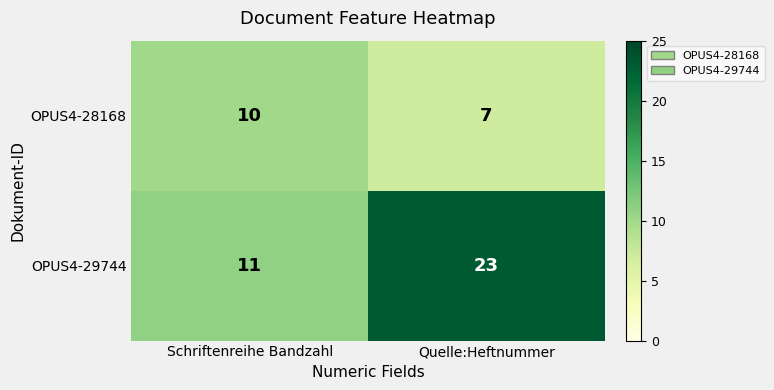

What is the difference between the OPUS4-29744 values at Schriftenreihe Bandzahl and Quelle:Heftnummer?

12